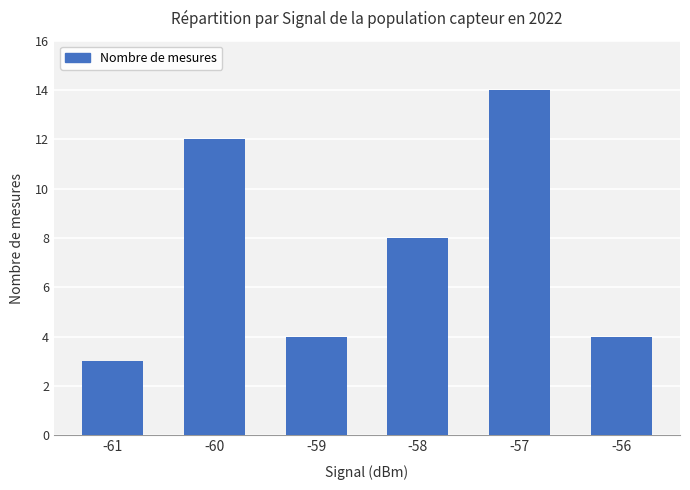

Which category has the lowest value across all series?

-61